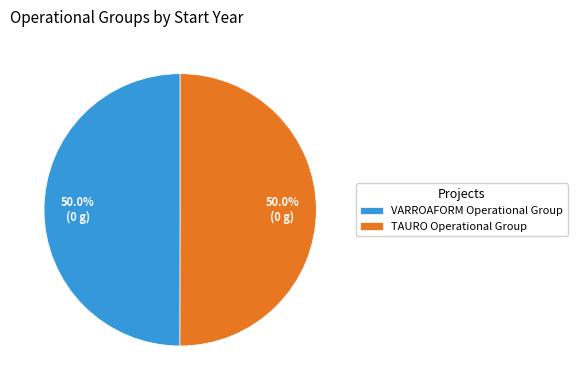

To the nearest percent, what is the combined percentage of TAURO Operational Group and VARROAFORM Operational Group?

100%